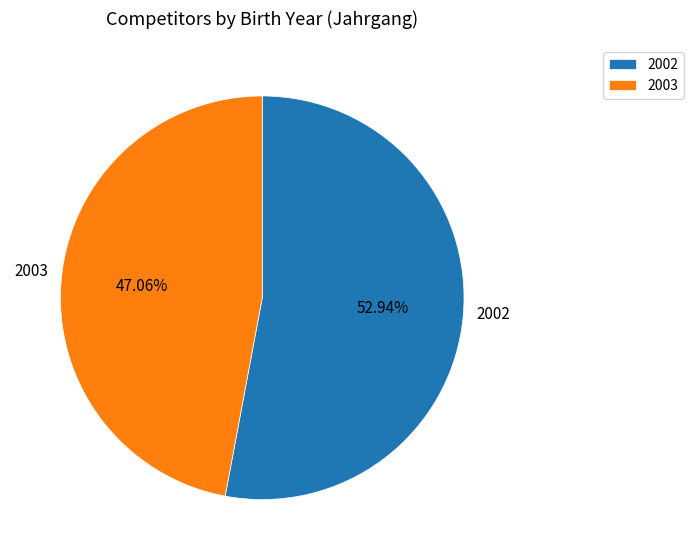

To the nearest percent, what portion does 2002 represent?

53%